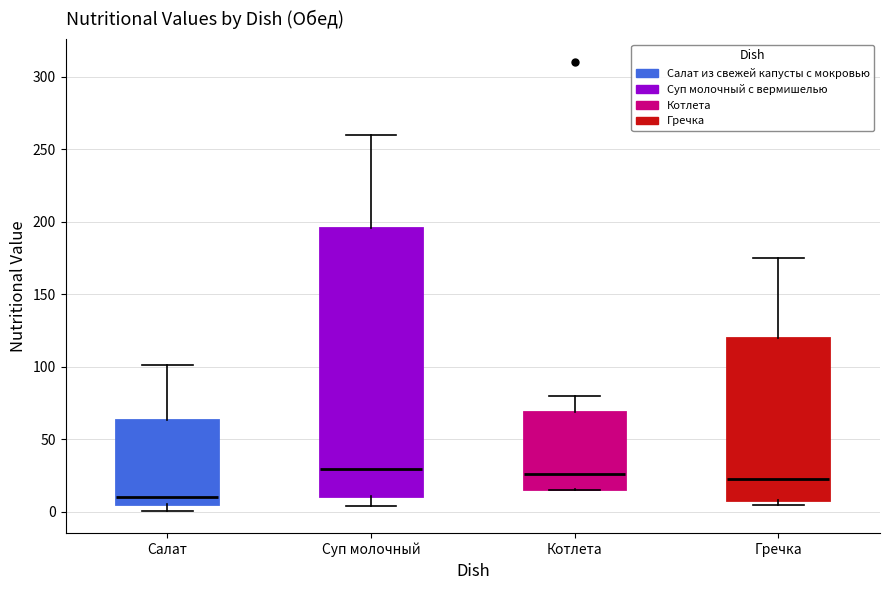

Reading left to right, read every box against the y-axis: the position of its median line, the range the box covers, and the ends of its whiskers. The values are not printed on the chart, so give them approximately, as read against the axis.

Салат: median 10, box 5 to 65, whiskers 0 to 100
Суп молочный: median 30, box 10 to 195, whiskers 5 to 260
Котлета: median 25, box 15 to 70, whiskers 15 to 80
Гречка: median 25, box 10 to 120, whiskers 5 to 175